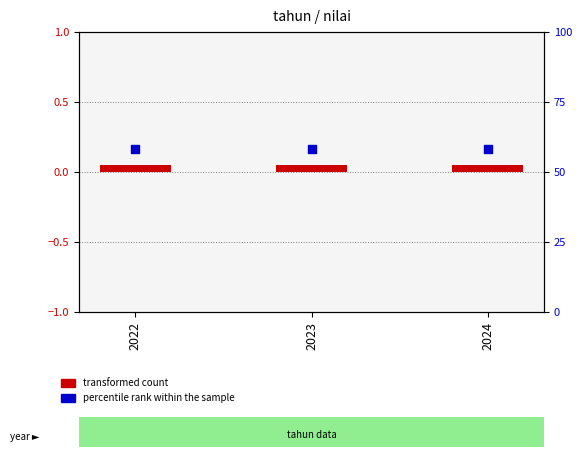

At how many categories does at least one series exceed 6?

3